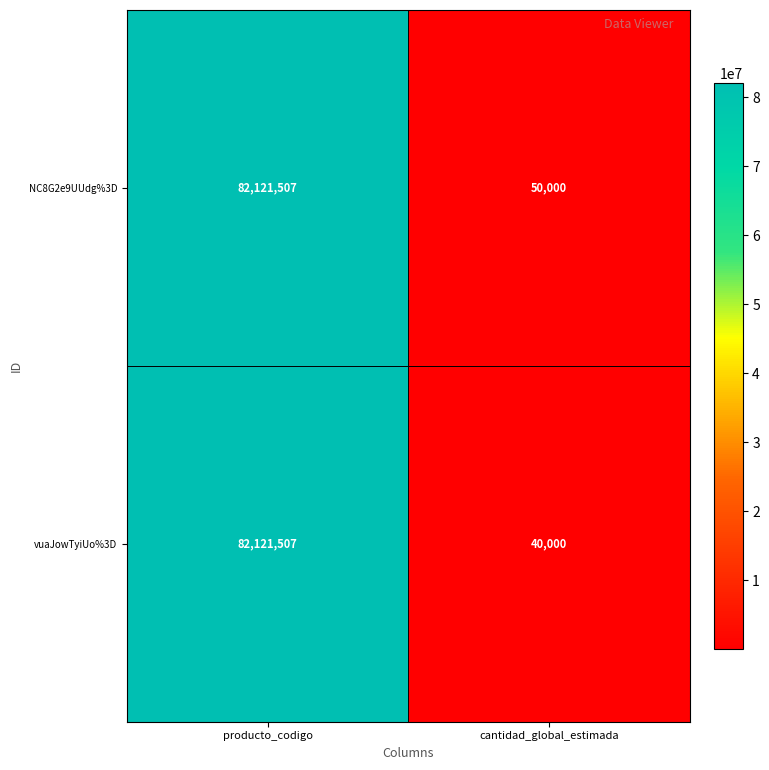

Count the number of data series in this chart.

2